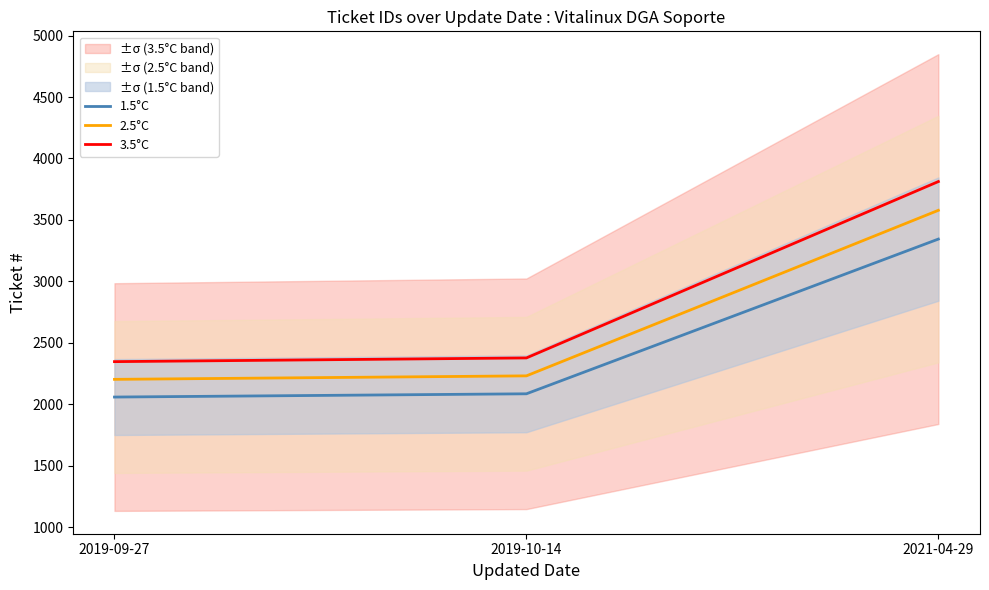

Which series has the widest spread of values?

3.5°C